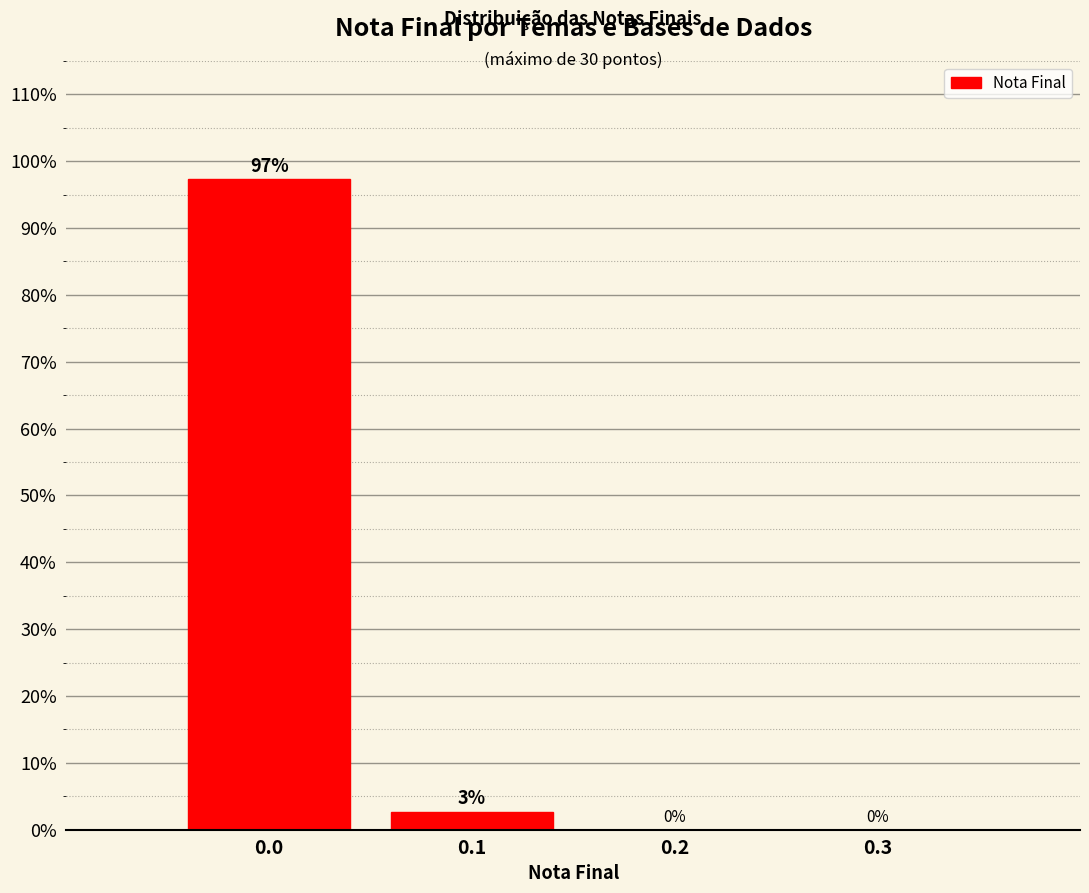

What is the greatest value displayed?

97.3